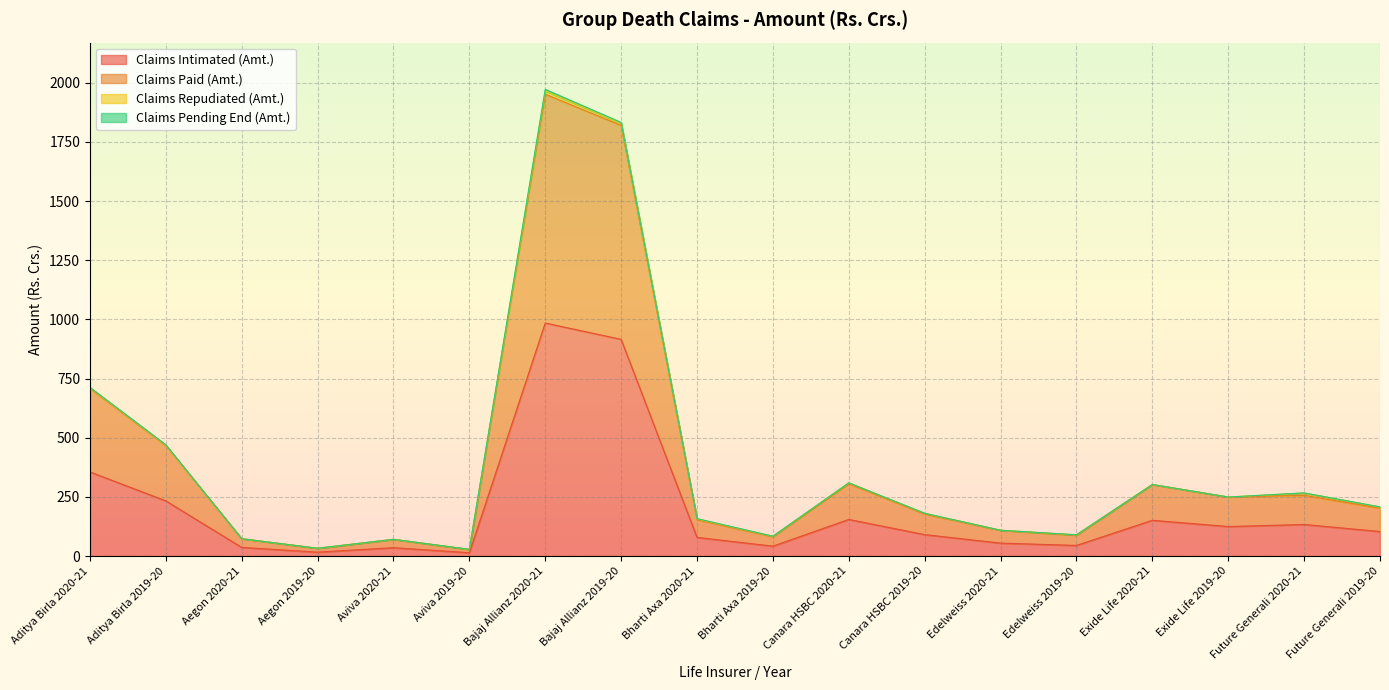

How many values in the Claims Intimated (Amt.) series exceed 103?

9